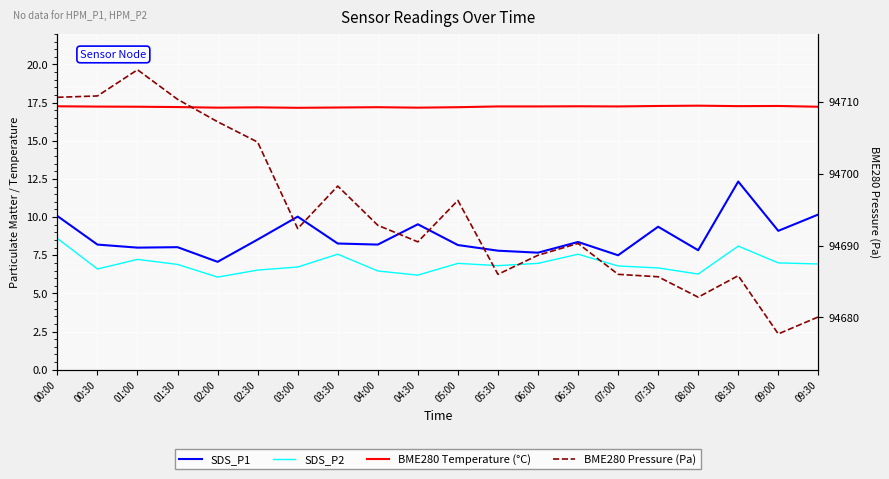

At which category is the sum across all series the highest?

01:00